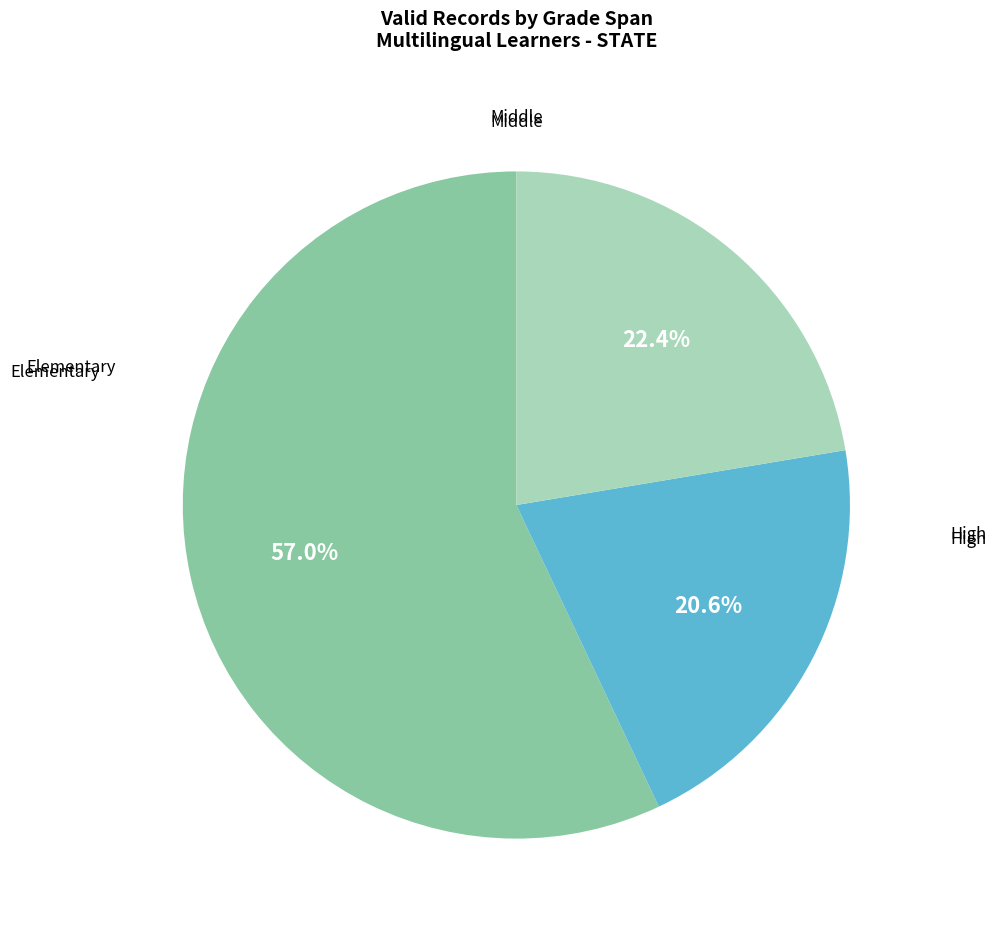

How many segments does this pie chart have?

3